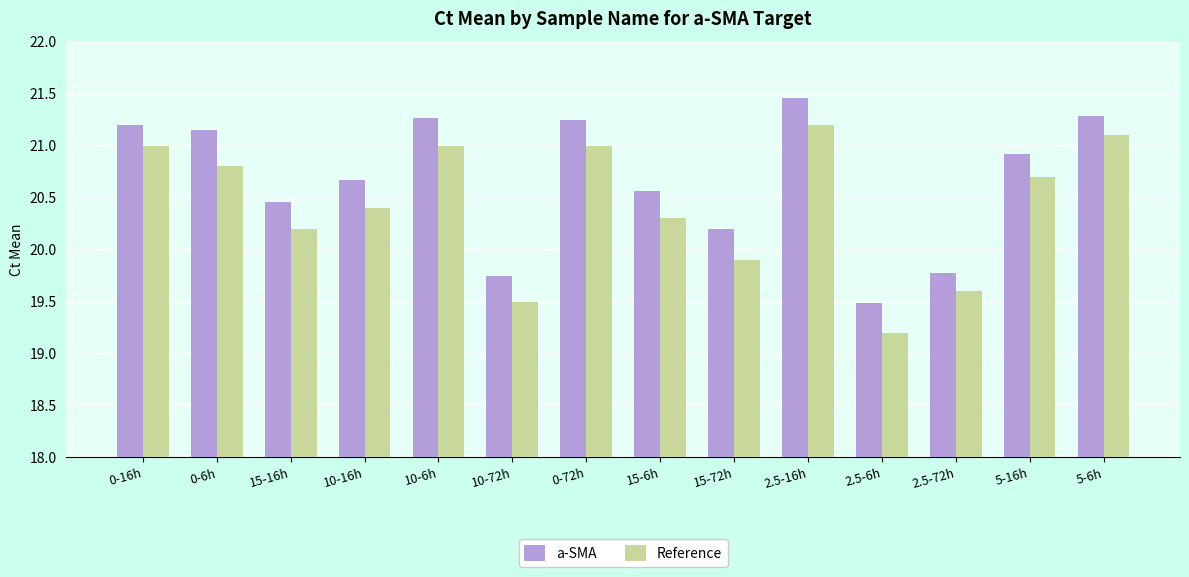

At how many categories does at least one series exceed 19?

14